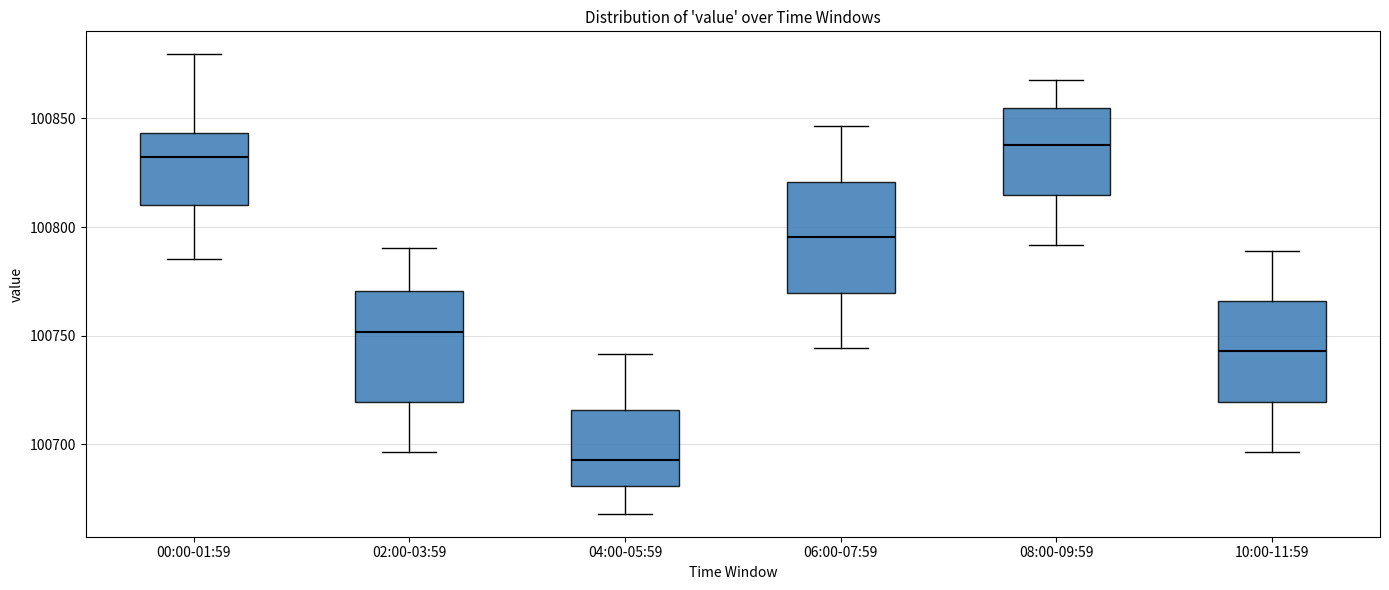

Where does the median line of the box for 10:00-11:59 sit on the y-axis? The values are not printed on the chart, so give them approximately, as read against the axis.

100745